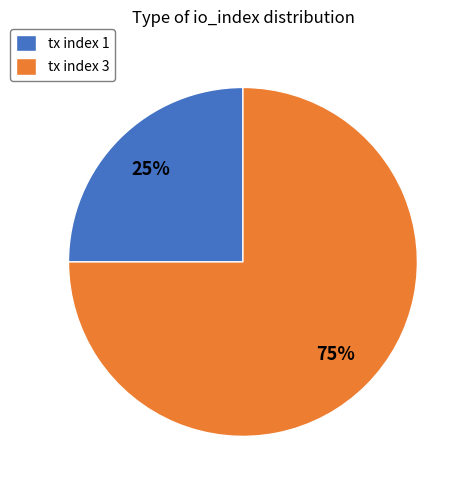

Do tx index 3 and tx index 1 together represent more than half of the pie?

Yes